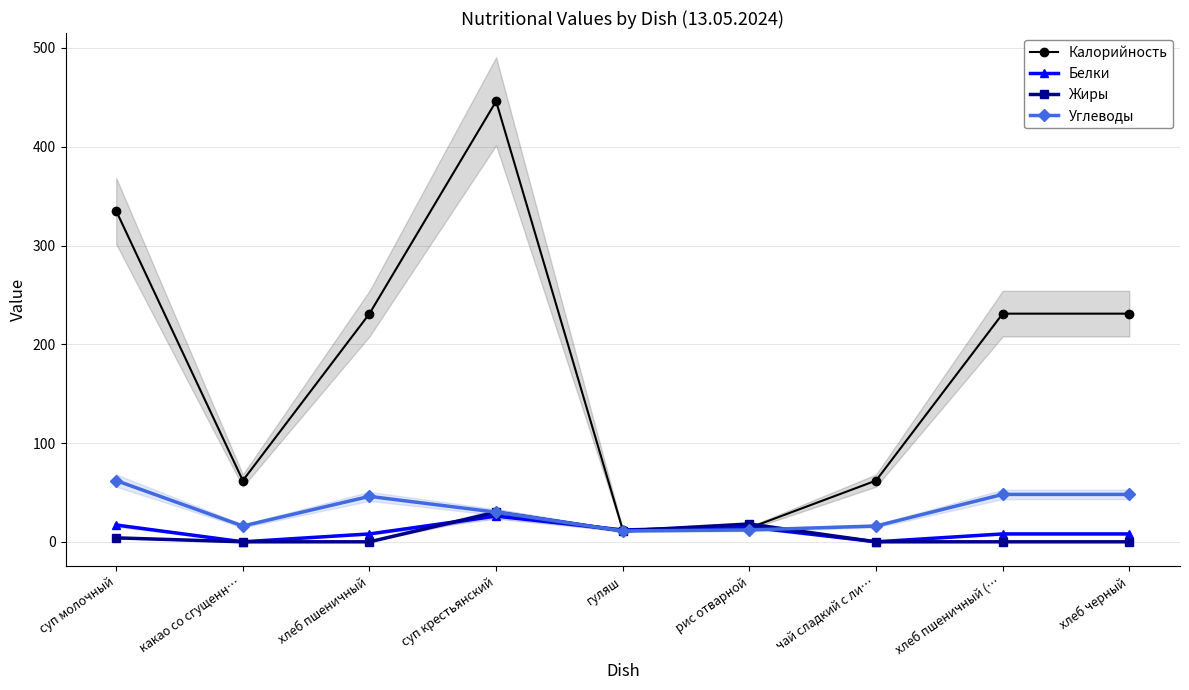

At which category does Углеводы reach its first local peak?

хлеб пшеничный